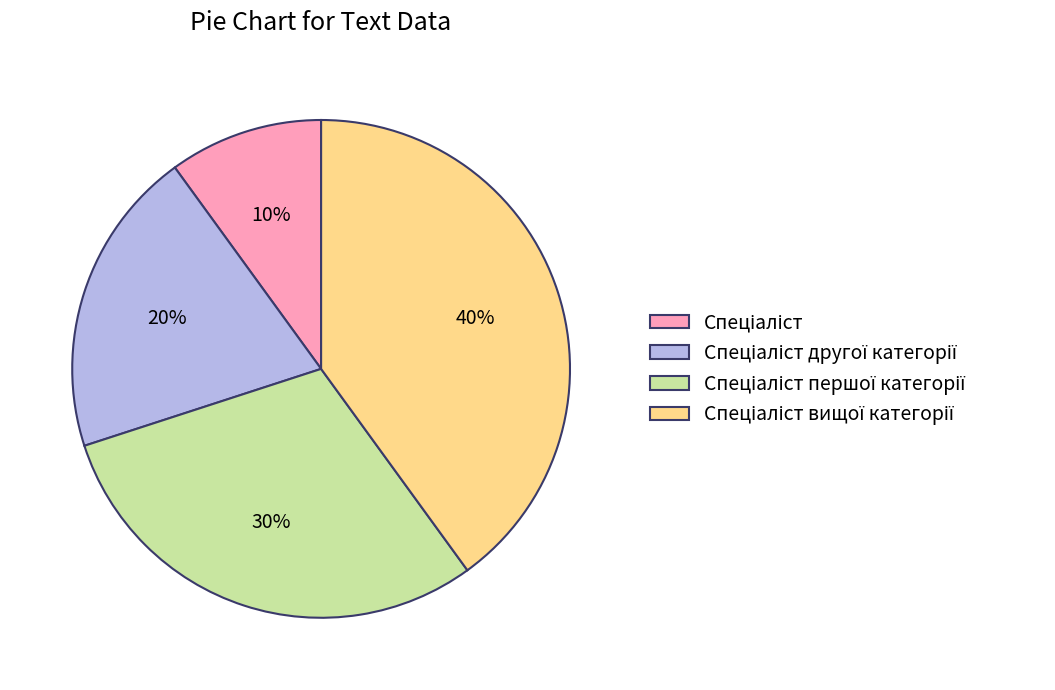

To the nearest percent, what is the difference between the largest and smallest slice percentages?

30%